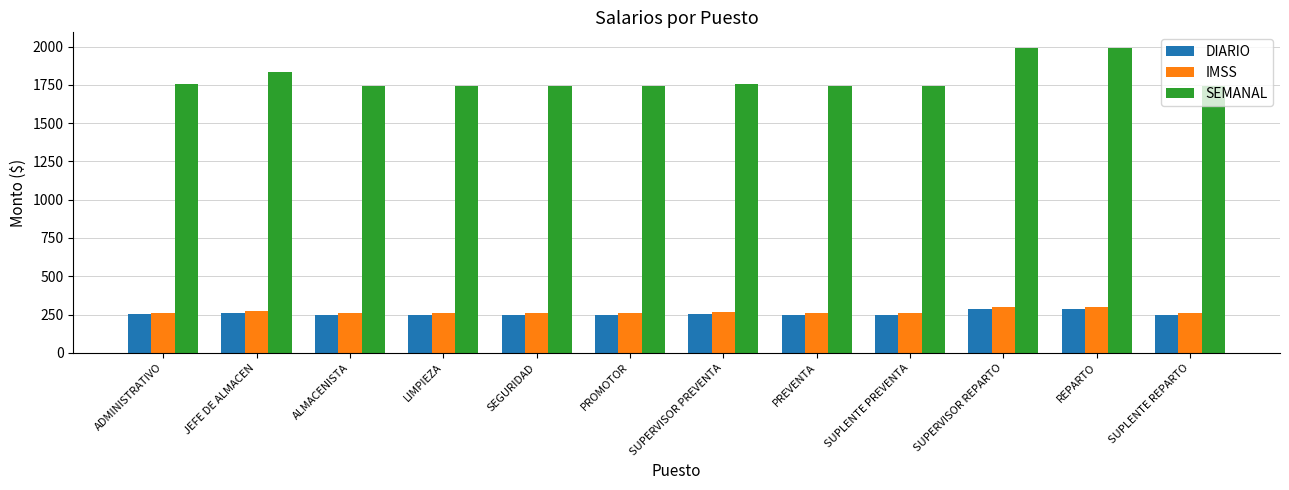

Read the DIARIO value at PROMOTOR.

249.2